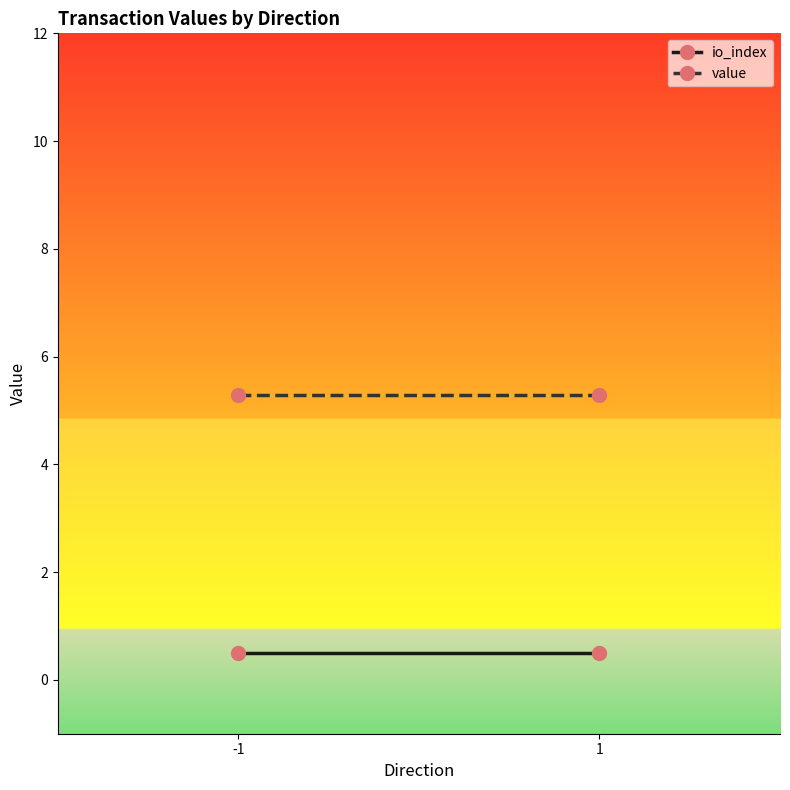

Is it true that io_index equals 0.5 at -1?

True